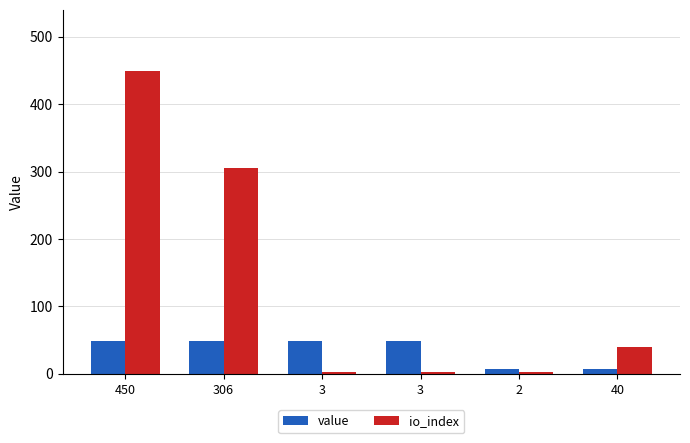

Which category has the highest value across all series?

450